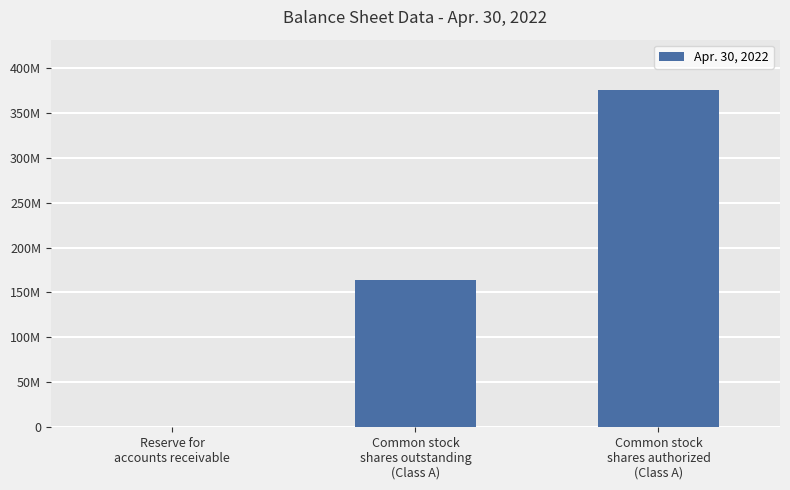

Count the values in the range 92 to 375000000.

3